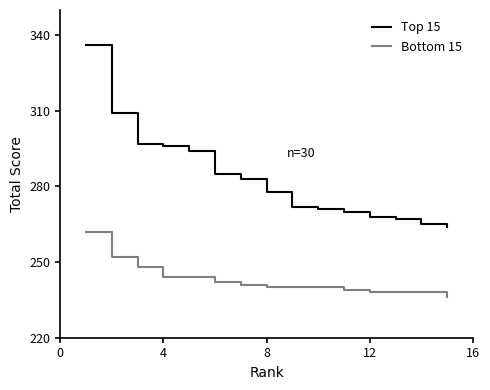

List the series in order of their peak value, lowest first.

Bottom 15, Top 15